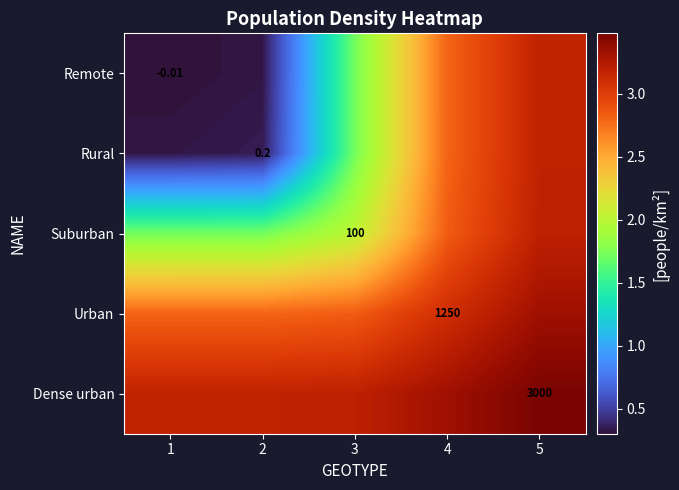

The Dense urban series shows 4.6 at 2. True or false?

False